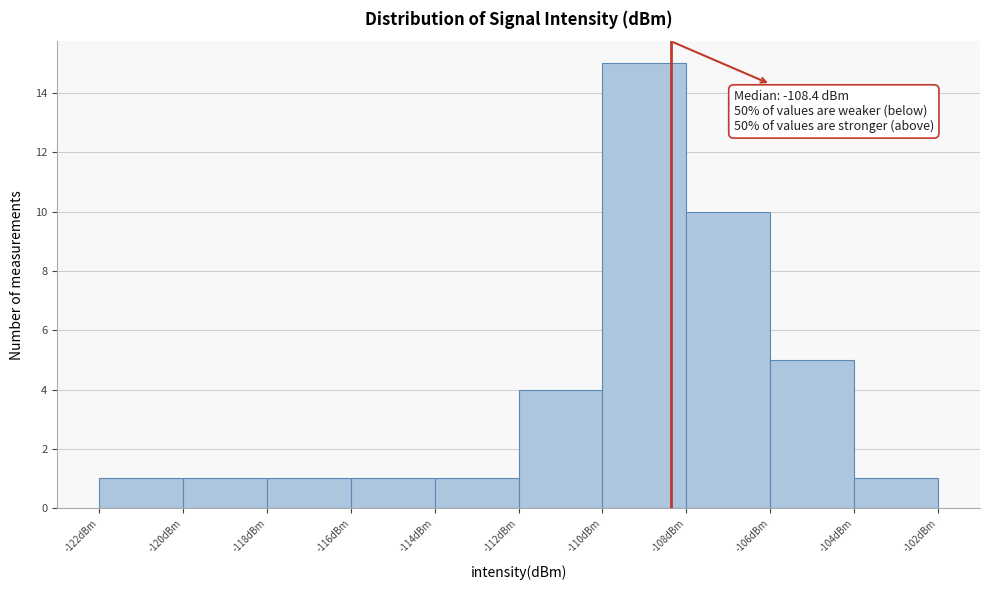

Over which range of the x-axis is the bar tallest?

-110 to -108